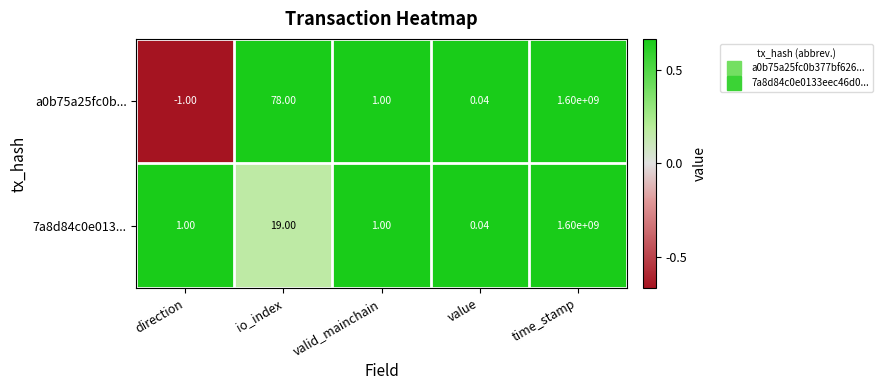

Which category has the lowest value in the 7a8d84c0e013... series?

value